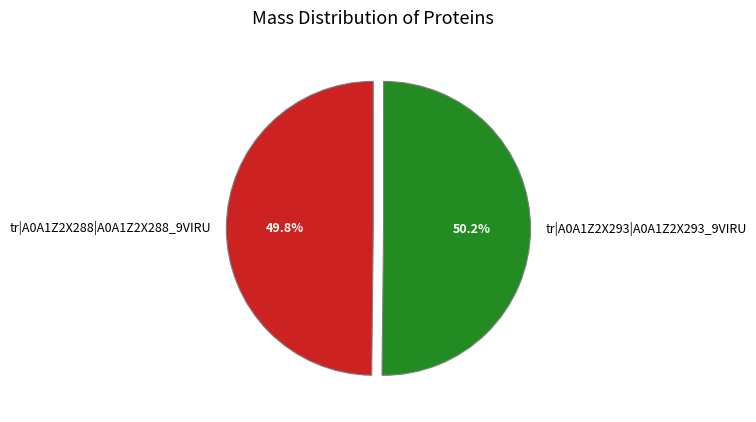

Approximately how many times larger is the value at tr|A0A1Z2X293|A0A1Z2X293_9VIRU compared to tr|A0A1Z2X288|A0A1Z2X288_9VIRU?

1.0